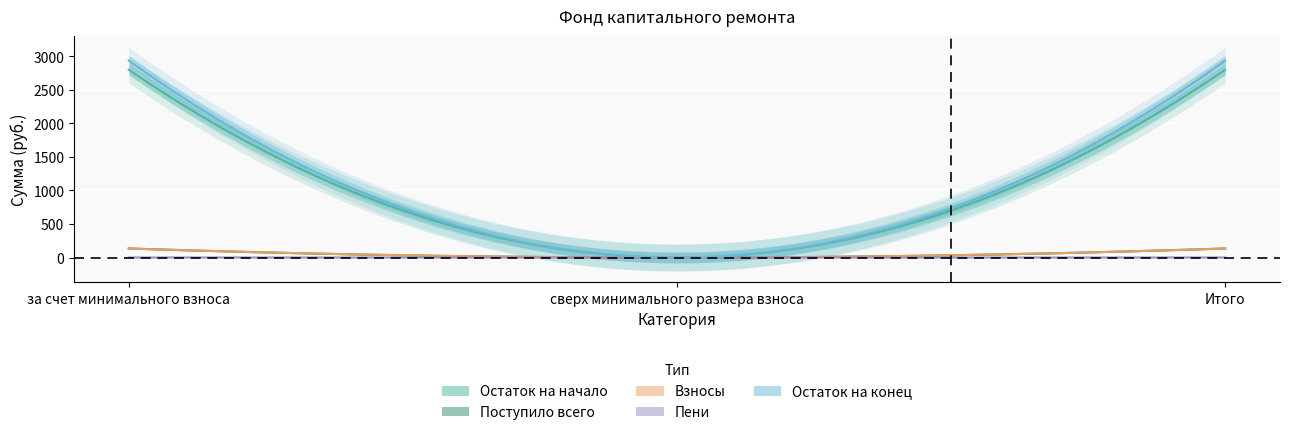

Is the value of Пени at за счет минимального взноса greater than the value of Остаток на конец at Итого?

No